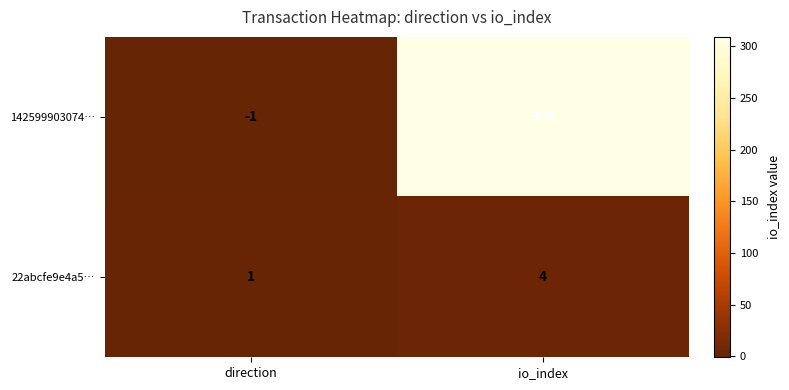

What is the sum of all 22abcfe9e4a5… values?

5